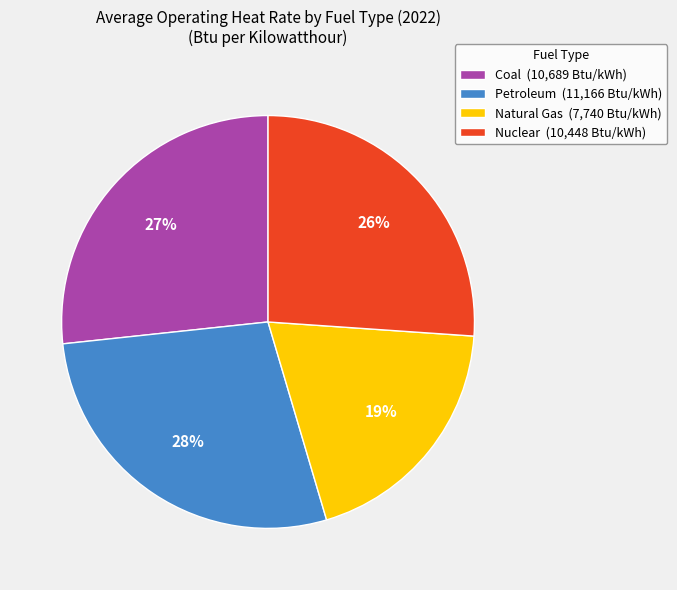

Is the sum of Coal (10,689 Btu/kWh) and Petroleum (11,166 Btu/kWh) greater than half?

Yes